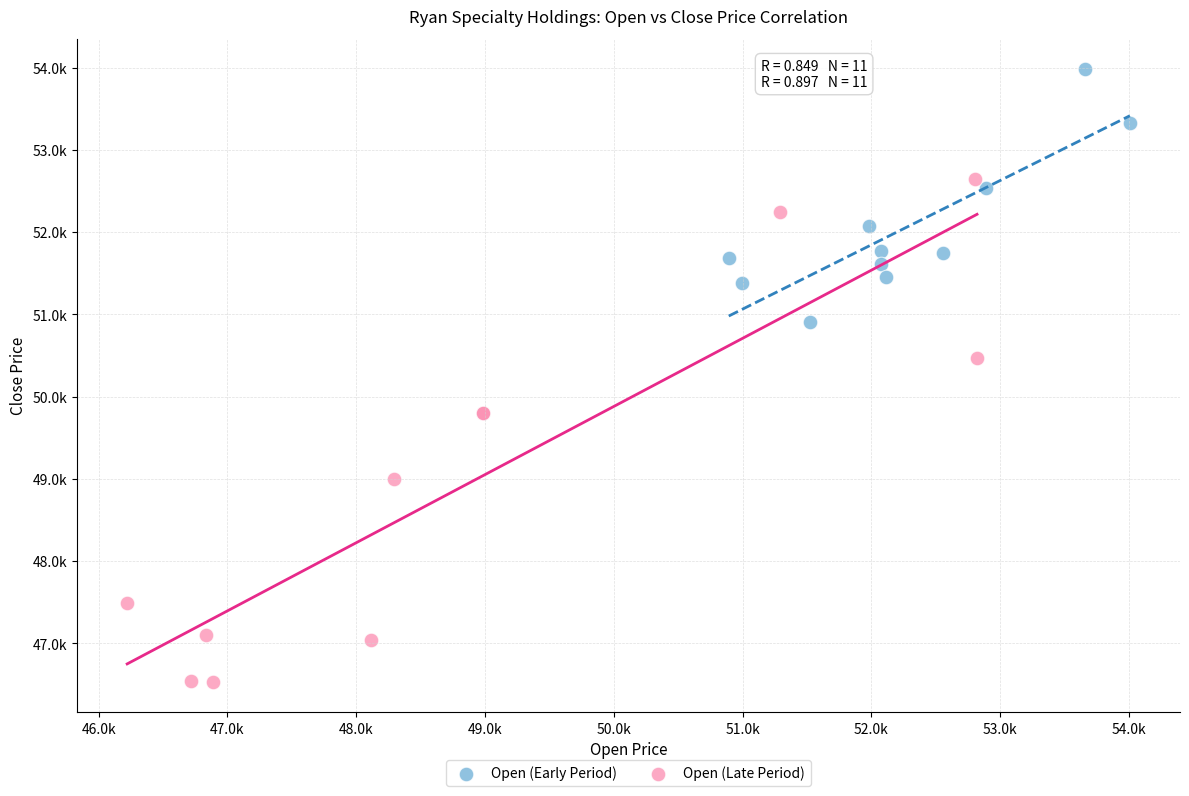

What are all the series names shown in the legend?

Open (Early Period), Open (Late Period)